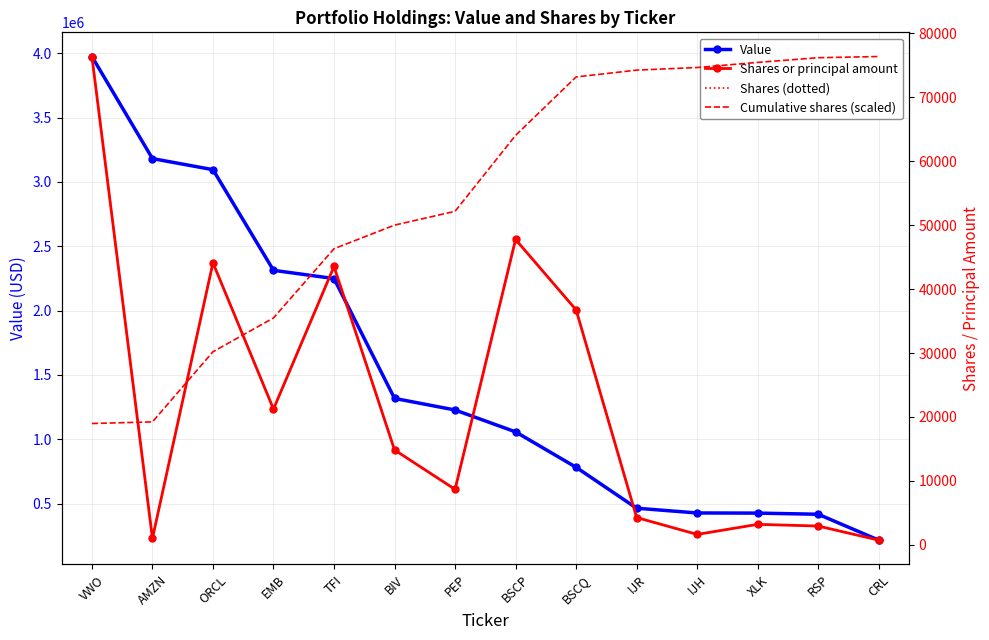

True or false: Shares (dotted) and Cumulative shares (scaled) cross at least once.

True